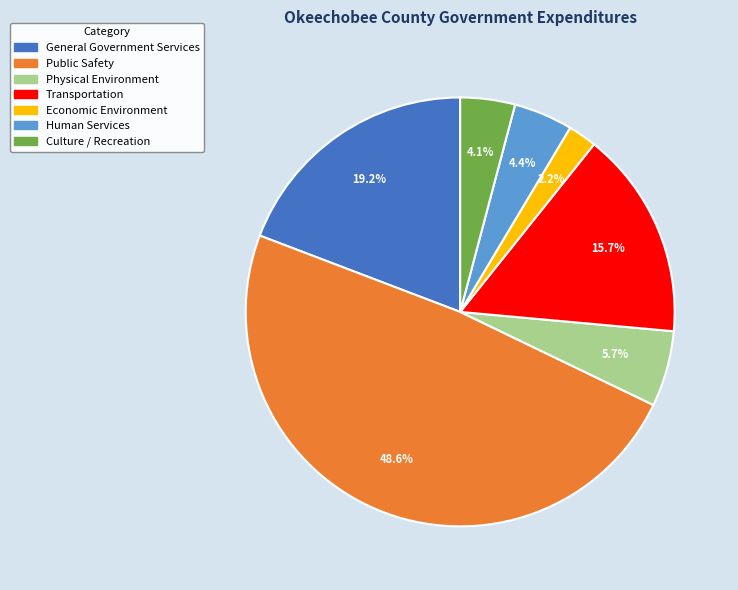

Does any single category account for the majority?

No